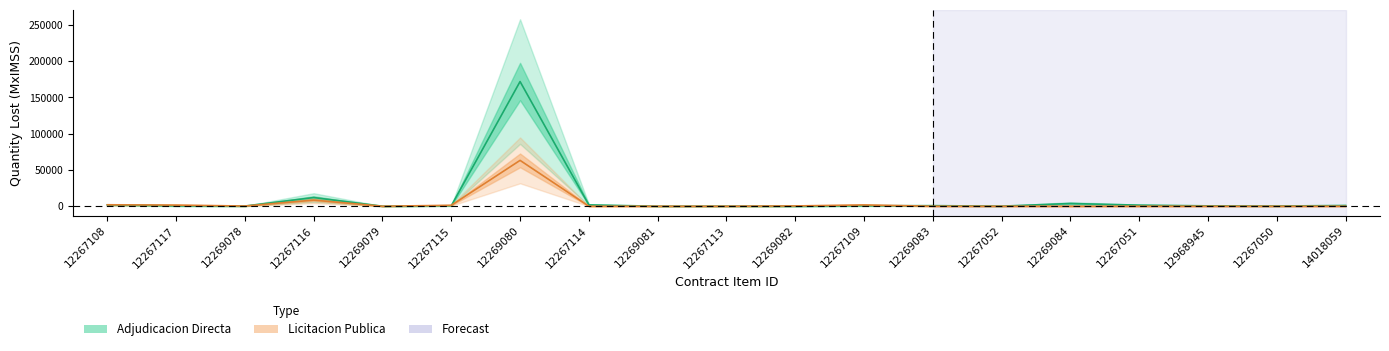

Reading right to left, what are all the values shown in this chart?

Adjudicacion Directa center: 1026.2	265.3	511.9	1470.5	3770.9	104.7	801.7	616.2	53.2	45.2	0.0	1832.1	171963.6	659.3	0.0	11977.5	242.8	471.6	1920.0
Adjudicacion Directa upper: 1539.2	397.9	767.8	2205.8	5656.3	157.0	1202.5	924.3	79.8	67.7	0.0	2748.1	257945.4	989.0	0.0	17966.2	364.2	707.5	2880.0
Adjudicacion Directa lower: 513.1	132.6	255.9	735.3	1885.4	52.3	400.9	308.1	26.6	22.6	0.0	916.0	85981.8	329.7	0.0	5988.7	121.4	235.8	960.0
Licitacion Publica center: 0.0	0.0	0.0	0.0	0.0	0.0	0.0	1788.4	409.6	0.0	0.0	0.0	63244.8	1291.6	0.0	8456.2	277.8	1577.4	1978.6
Licitacion Publica upper: 0.0	0.0	0.0	0.0	0.0	0.0	0.0	2682.6	614.4	0.0	0.0	0.0	94867.3	1937.4	0.0	12684.4	416.7	2366.2	2967.9
Licitacion Publica lower: 0.0	0.0	0.0	0.0	0.0	0.0	0.0	894.2	204.8	0.0	0.0	0.0	31622.4	645.8	0.0	4228.1	138.9	788.7	989.3